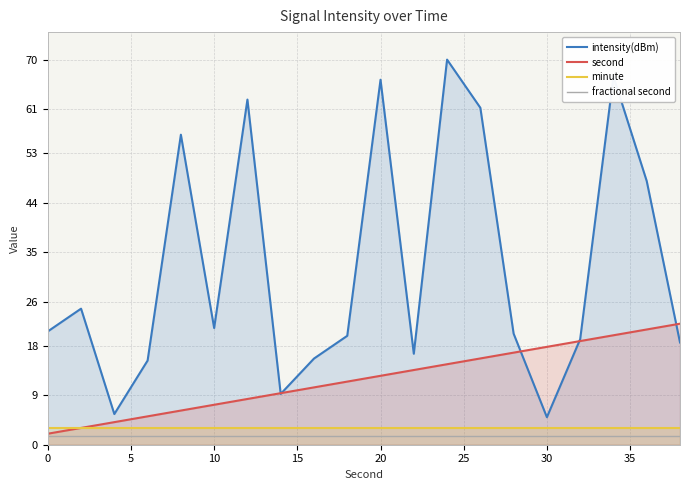

True or false: minute and intensity(dBm) intersect in this chart.

False